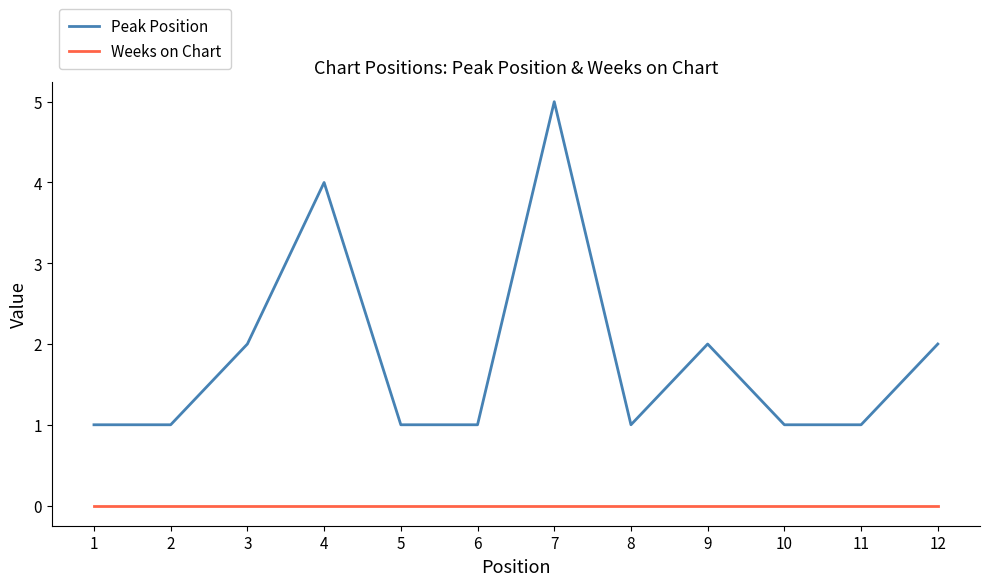

True or false: Peak Position and Weeks on Chart cross at least once.

False